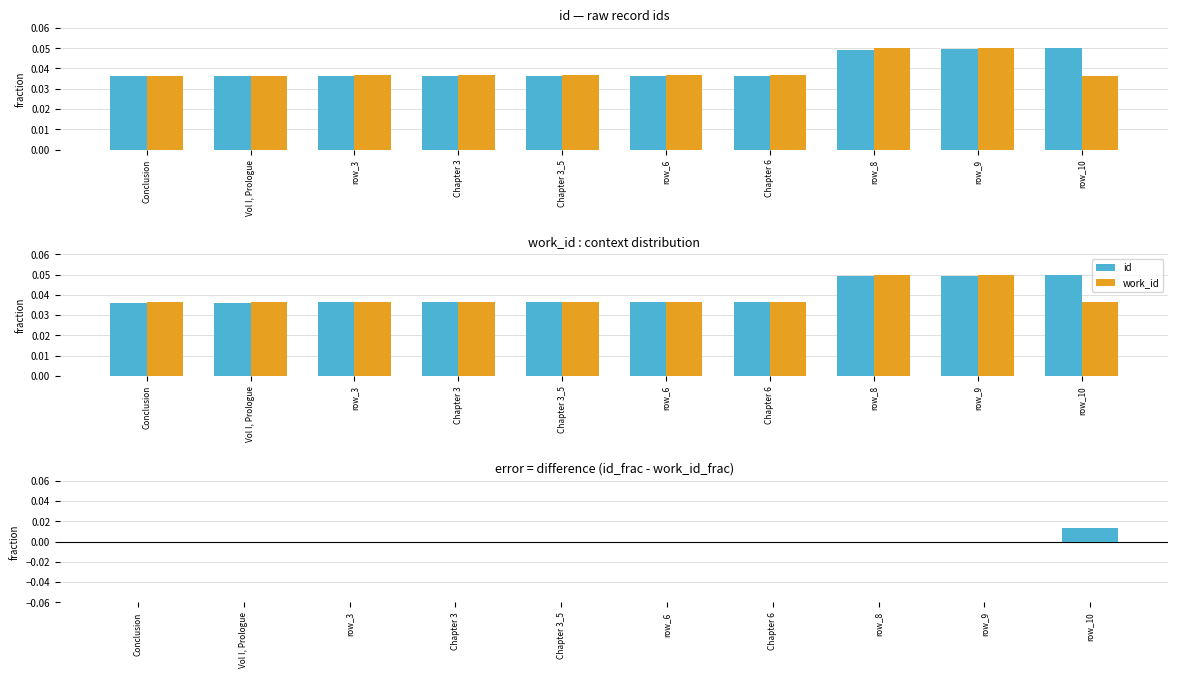

Are the bars horizontal?

No